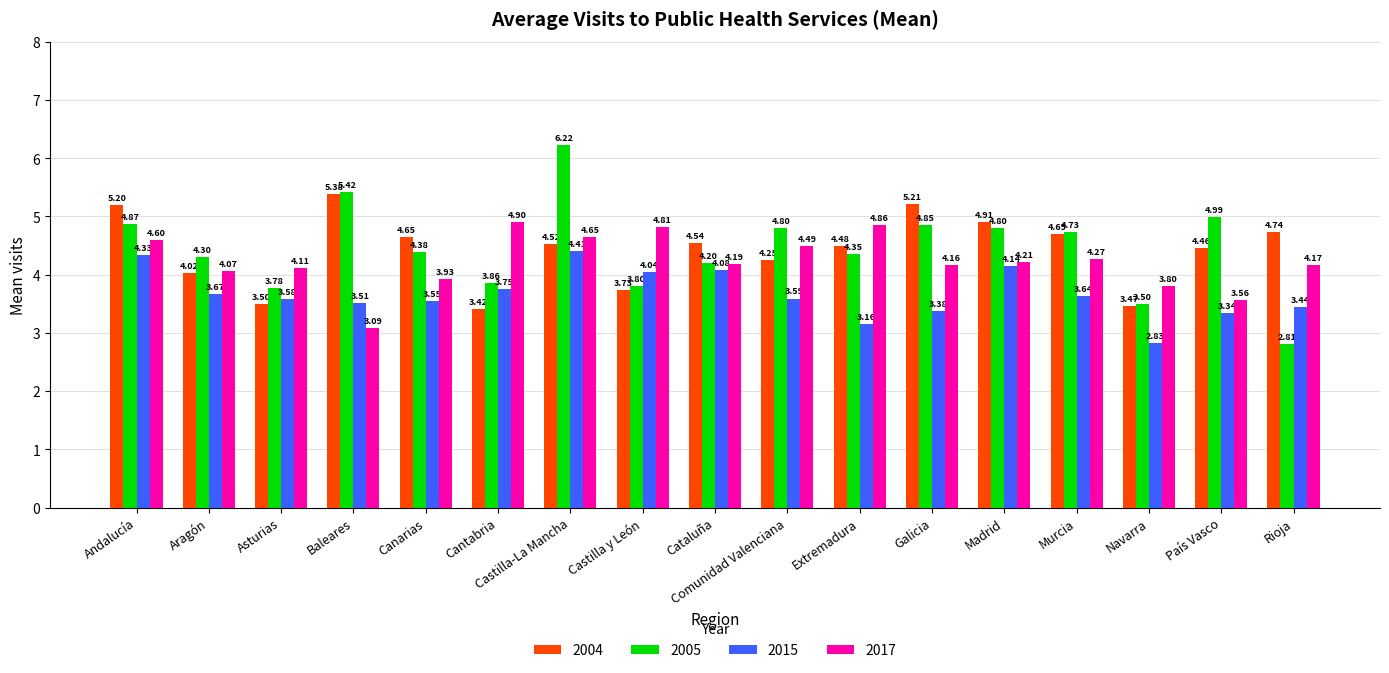

Rank the categories by 2004 value from highest to lowest.

Baleares, Galicia, Andalucía, Madrid, Rioja, Murcia, Canarias, Cataluña, Castilla-La Mancha, Extremadura, País Vasco, Comunidad Valenciana, Aragón, Castilla y León, Asturias, Navarra, Cantabria